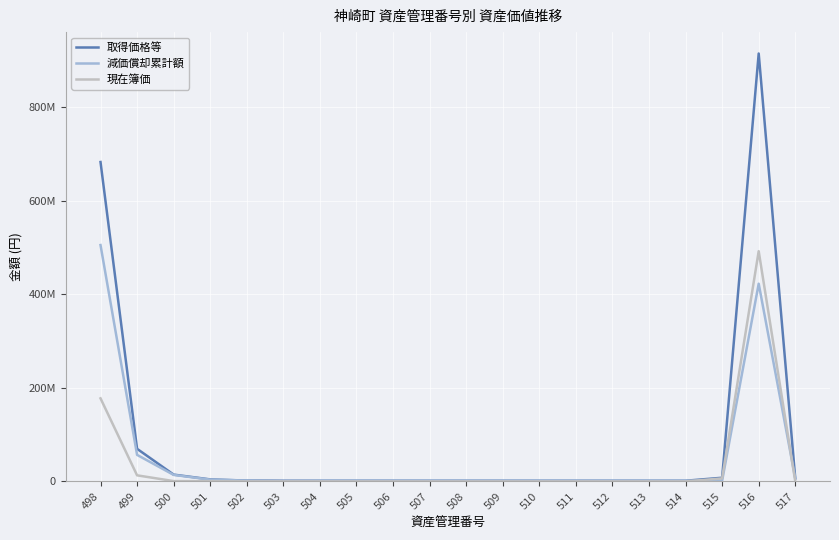

How many interior local peaks does the 現在簿価 series have?

1